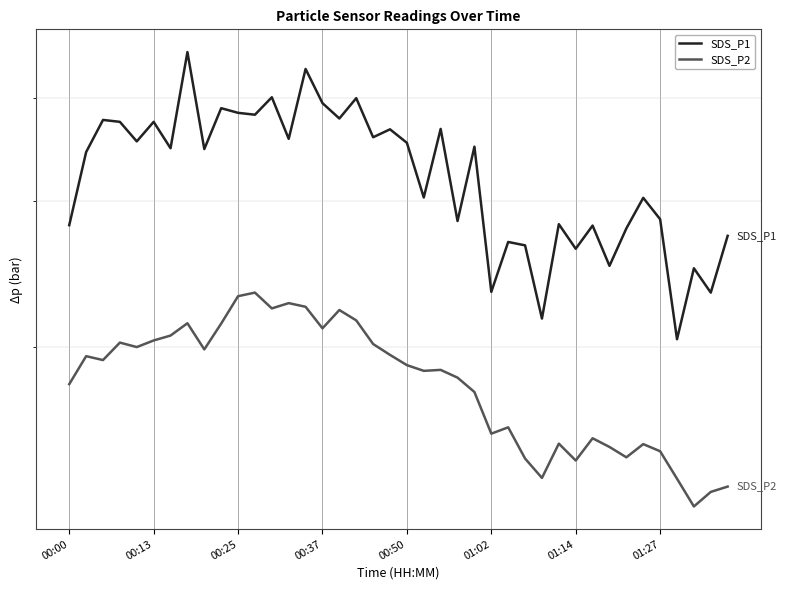

Where is SDS_P2 nearest to the value 18?

00:00